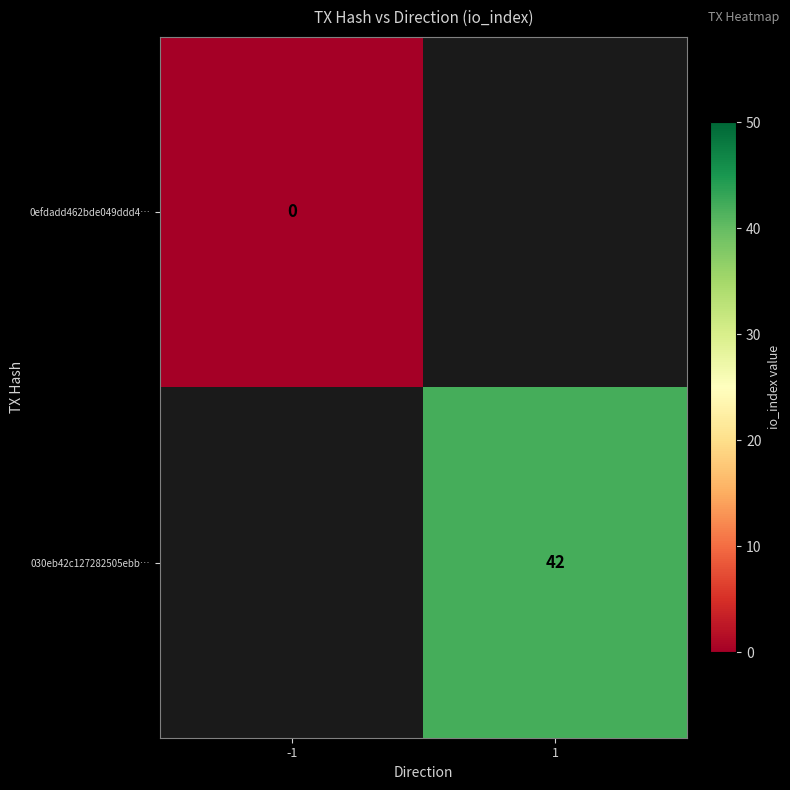

At 1, list the series in order from smallest to largest.

0efdadd462bde049ddd4…, 030eb42c127282505ebb…